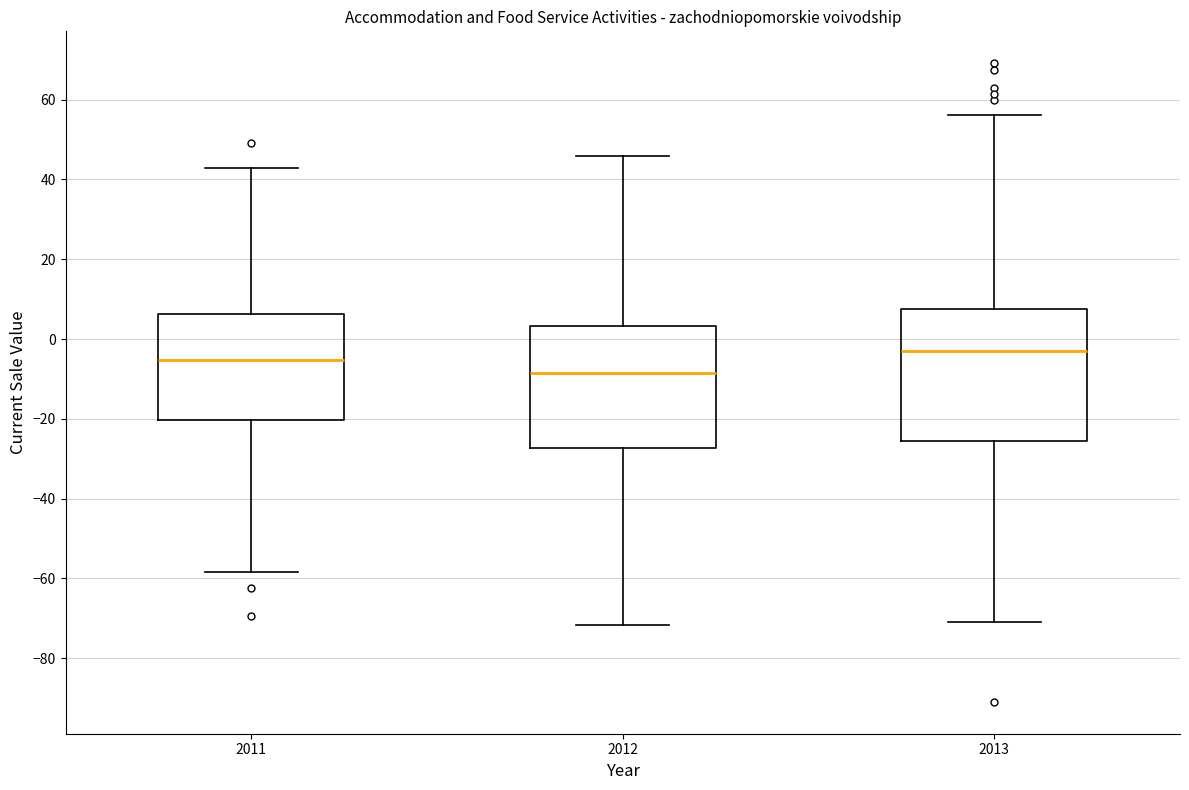

Where is the upper edge of the box at x = 2013 on the y-axis? The values are not printed on the chart, so give them approximately, as read against the axis.

8